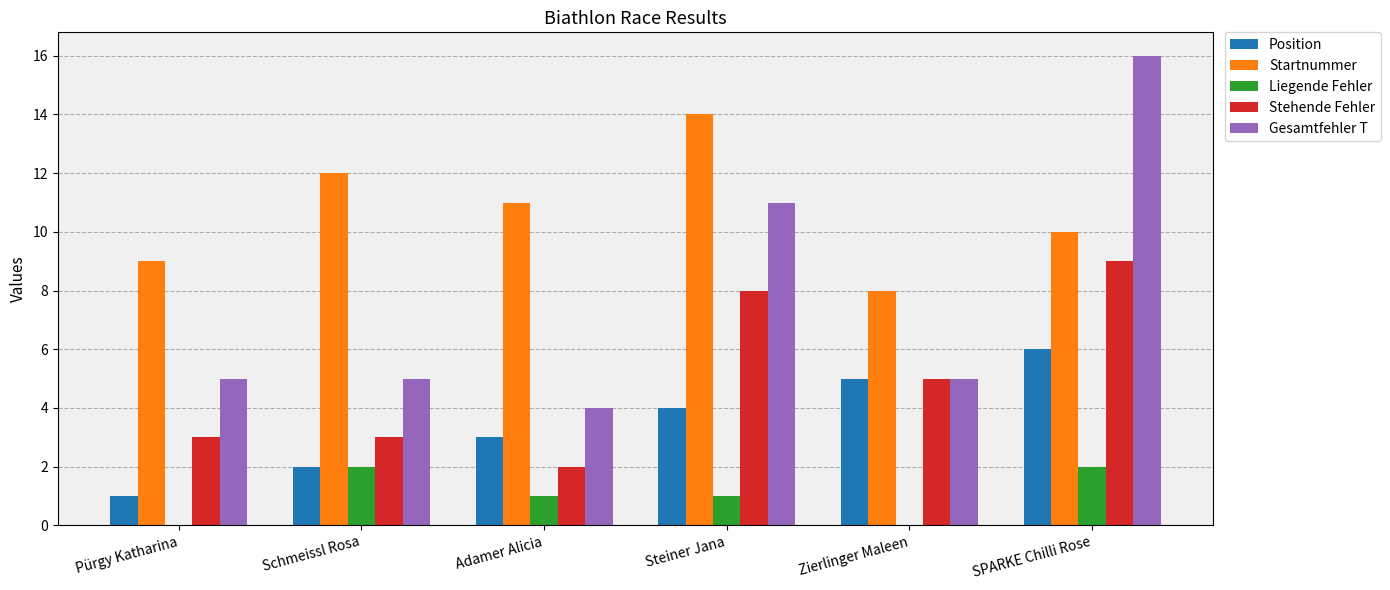

What is the sum of the Startnummer values at Adamer Alicia and Steiner Jana?

25